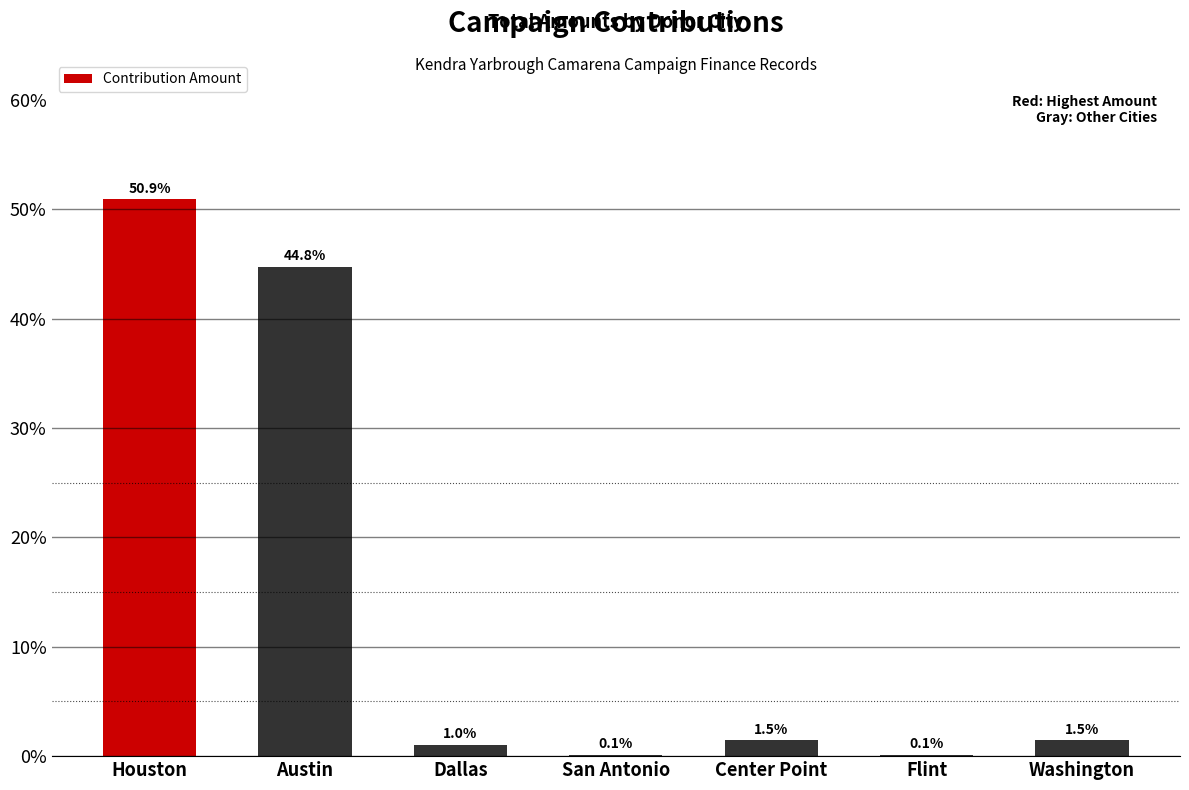

True or false: the data shows 26.7 at Houston.

False